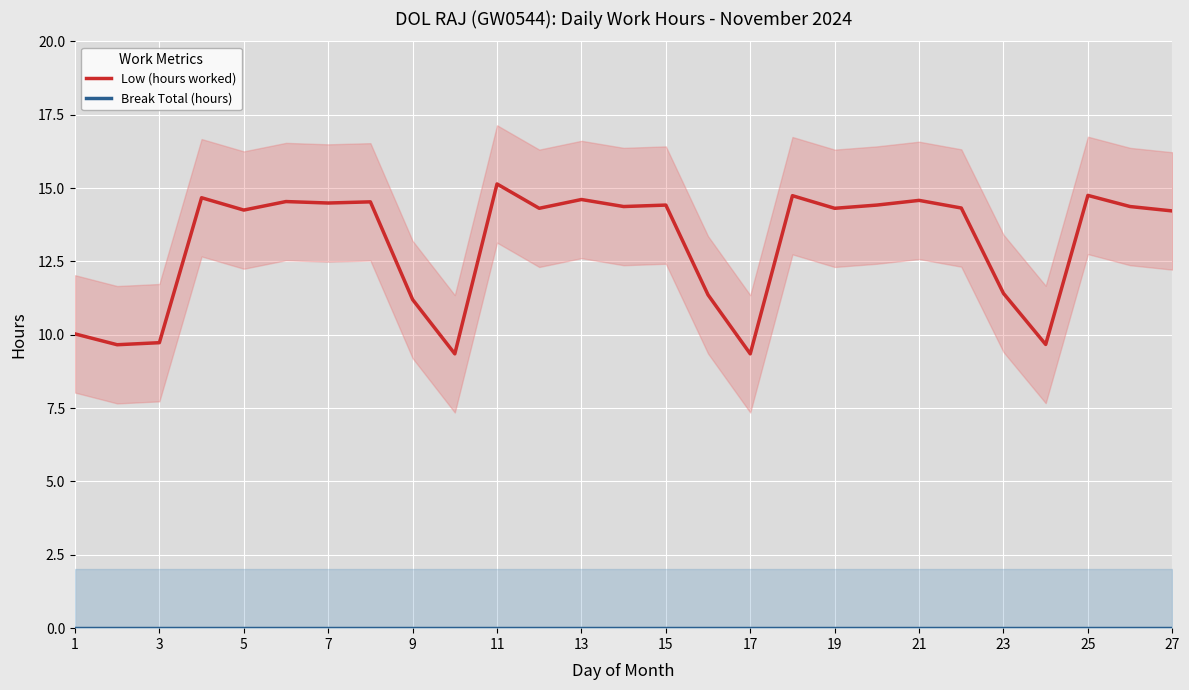

What is the highest value of the Low (hours worked) series?

15.1